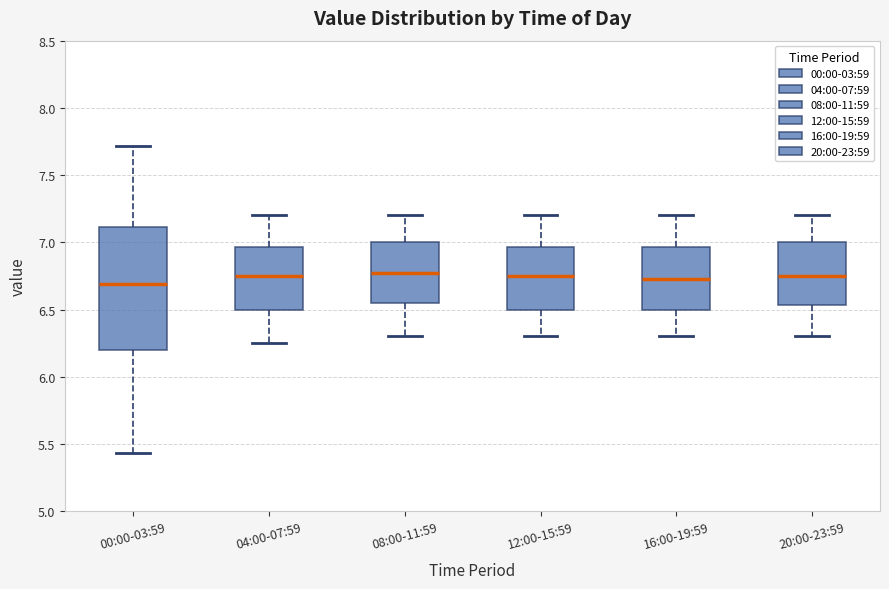

Where does the lower whisker of the box for 20:00-23:59 end on the y-axis? The values are not printed on the chart, so give them approximately, as read against the axis.

6.30